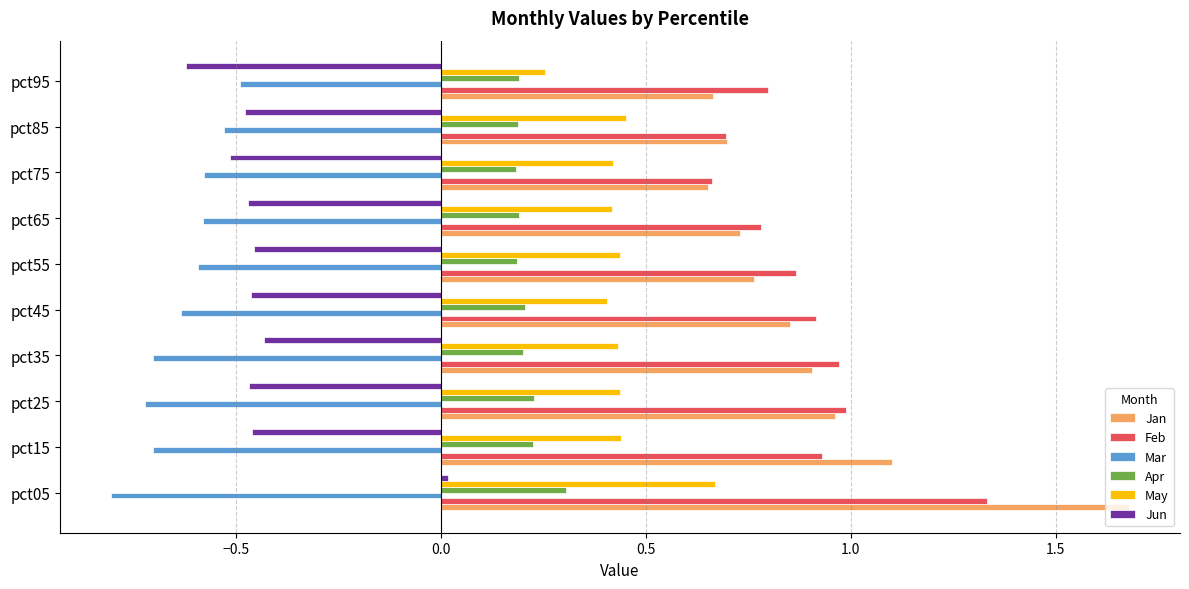

Is the value of Apr at pct55 greater than the value of Mar at pct75?

Yes